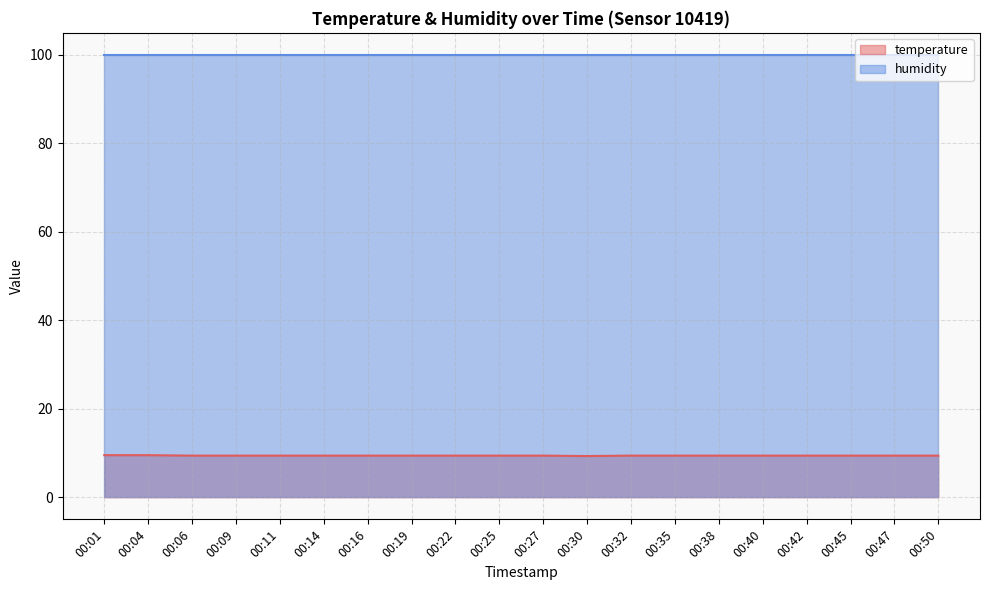

How many points are lower than both their immediate neighbors (excluding endpoints)?

1